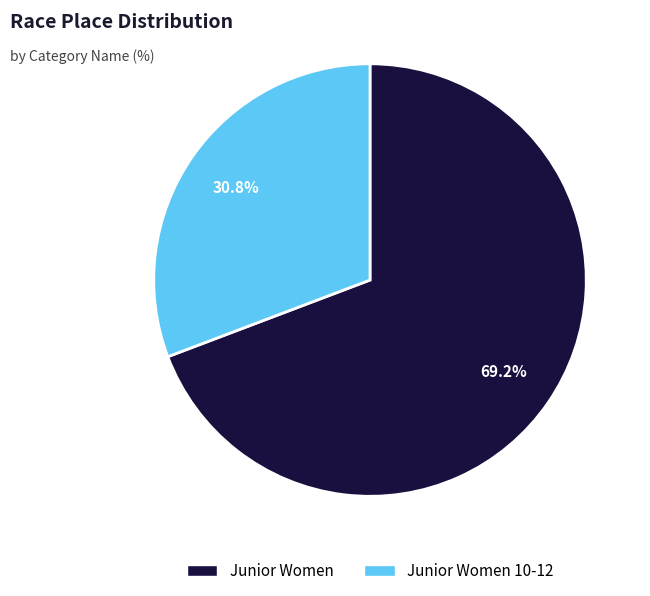

To the nearest percent, what percentage of the pie is Junior Women?

69%